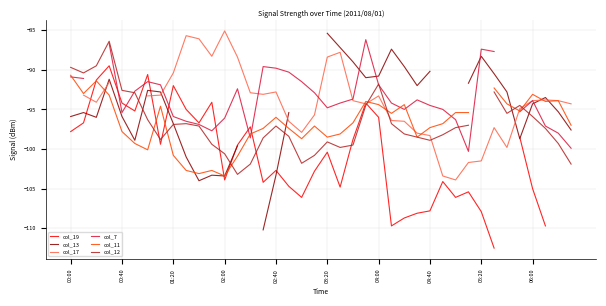

What are all the series names shown in the legend?

col_19, col_13, col_17, col_7, col_11, col_12